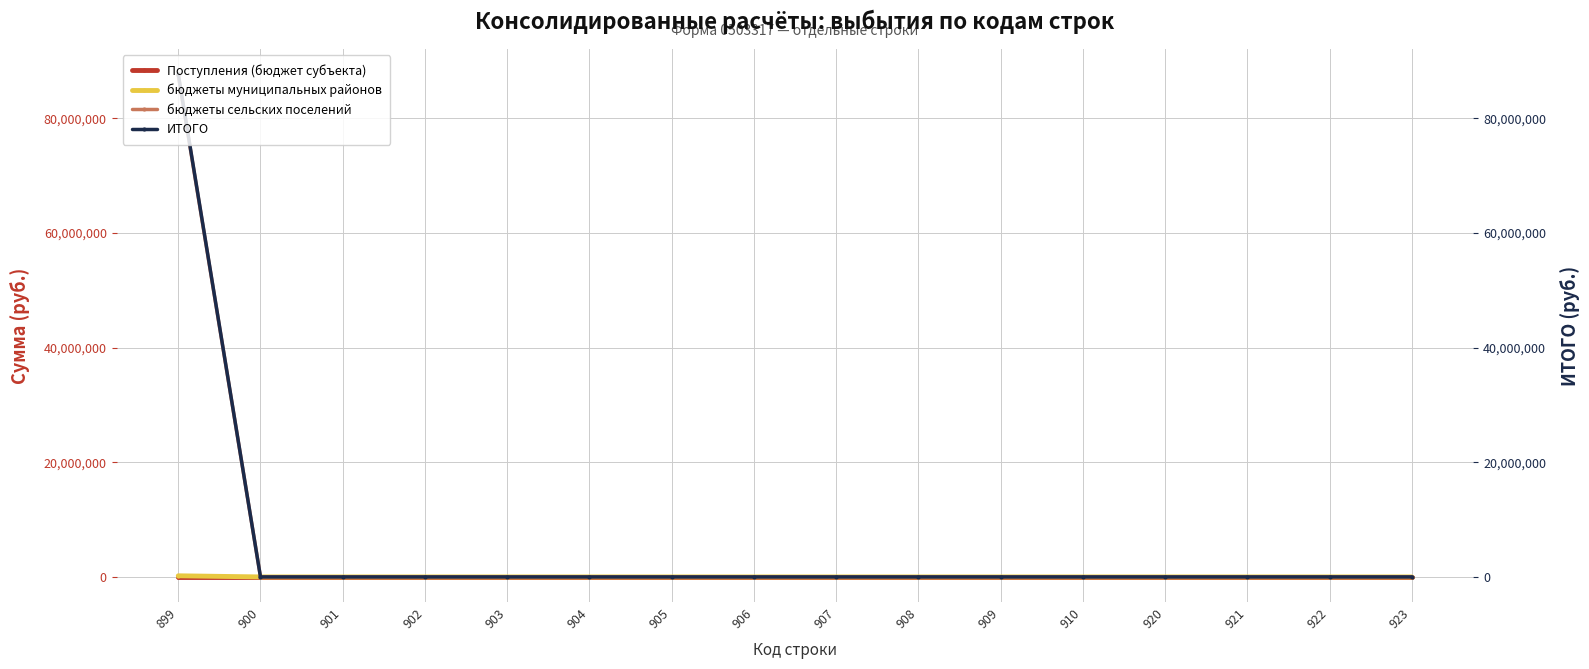

How many values in the бюджеты сельских поселений series exceed 0?

1